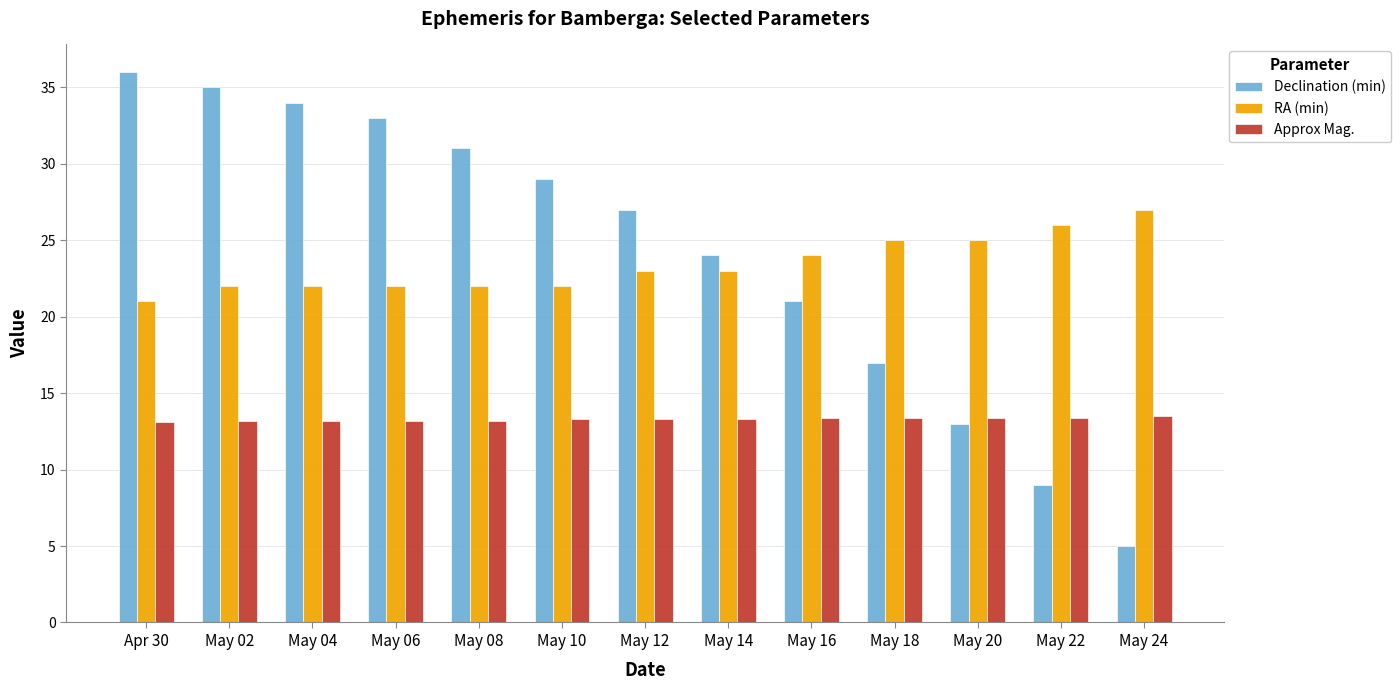

How many bars are there in each group?

3